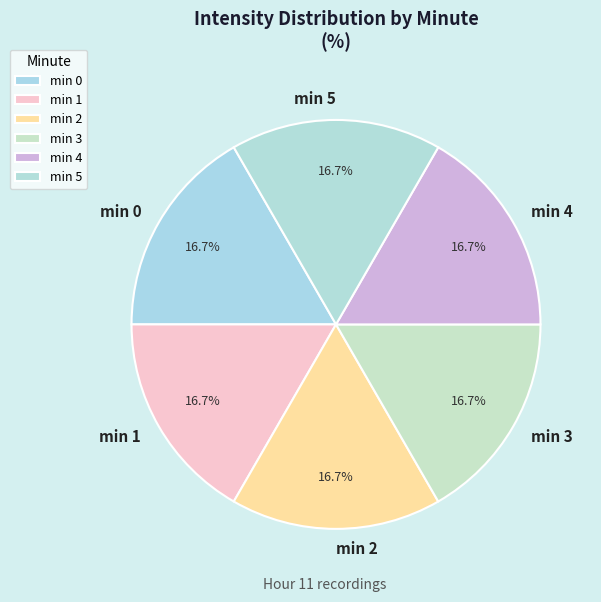

Combined, do min 4 and min 1 account for over 50%?

No